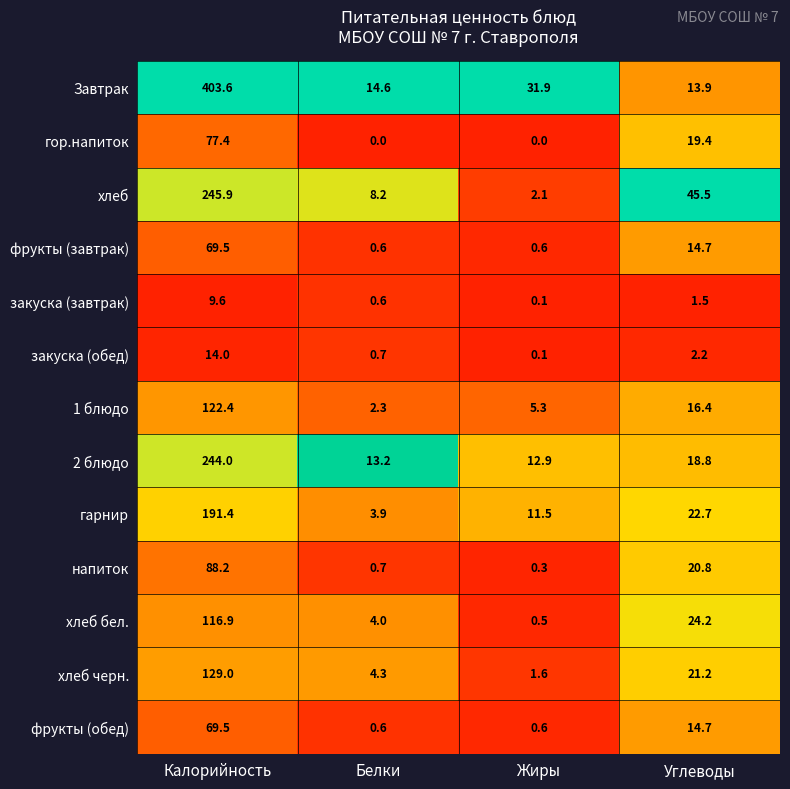

At how many categories does at least one series exceed 0?

4